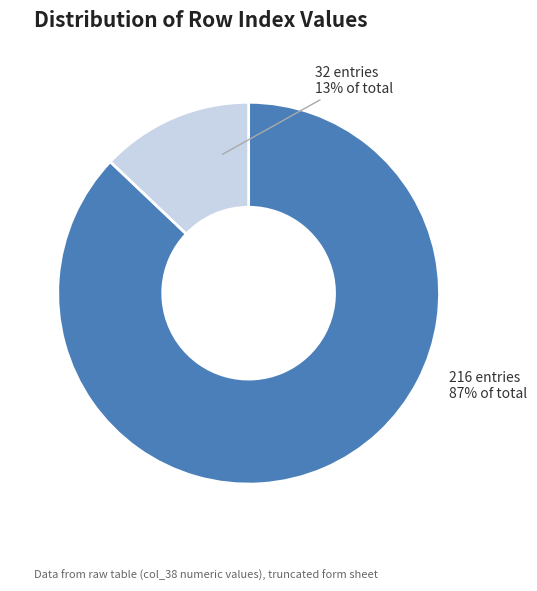

To the nearest percent, what is the average slice percentage?

50%